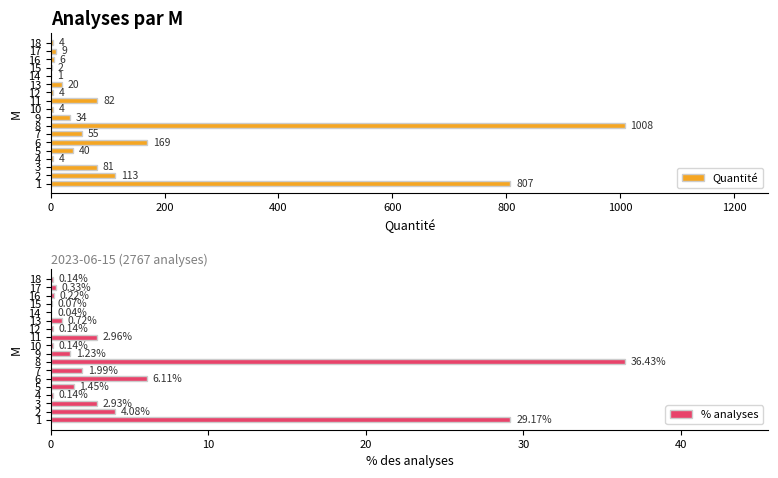

How many series are shown in this chart?

2